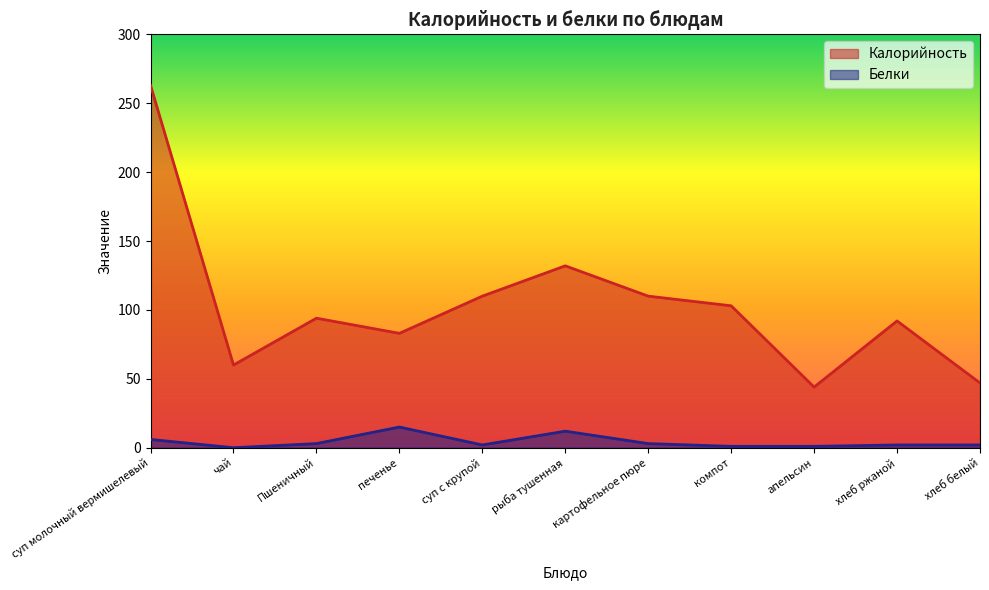

At which label does Белки reach its peak?

печенье